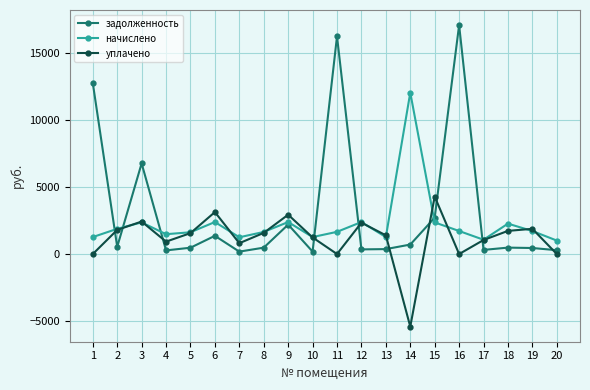

Which series has the widest spread of values?

задолженность